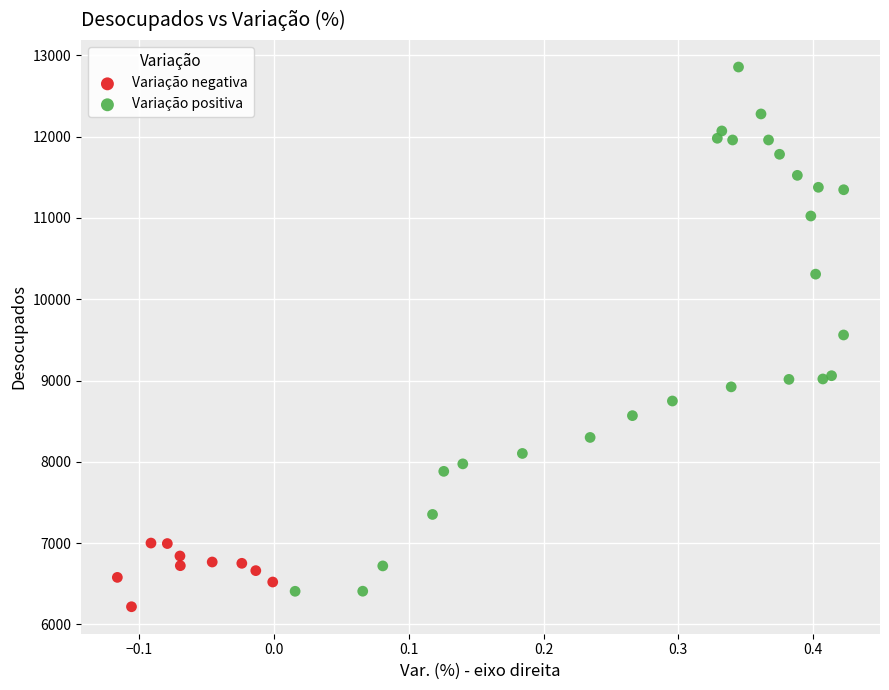

Which series reaches the maximum Y coordinate?

Variação positiva